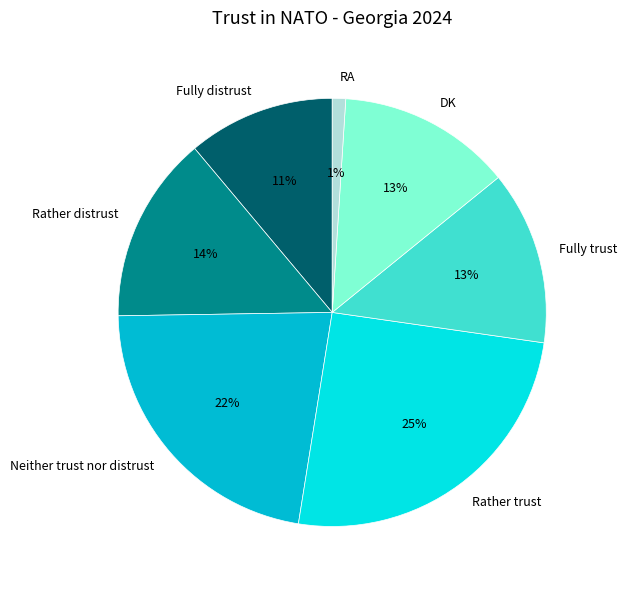

How many slices are in this pie chart?

7